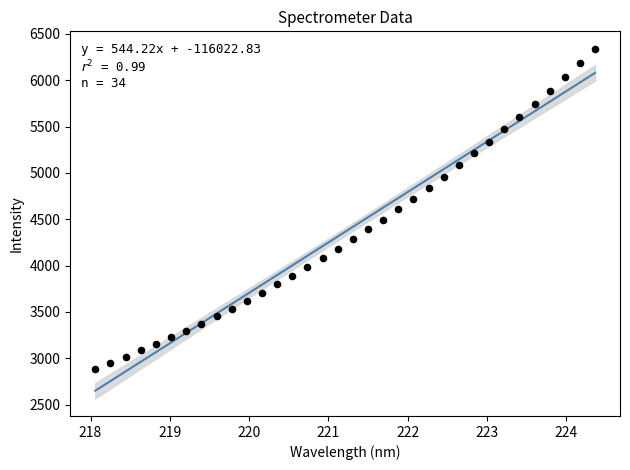

What is the range of X values (max minus min)?

6.3